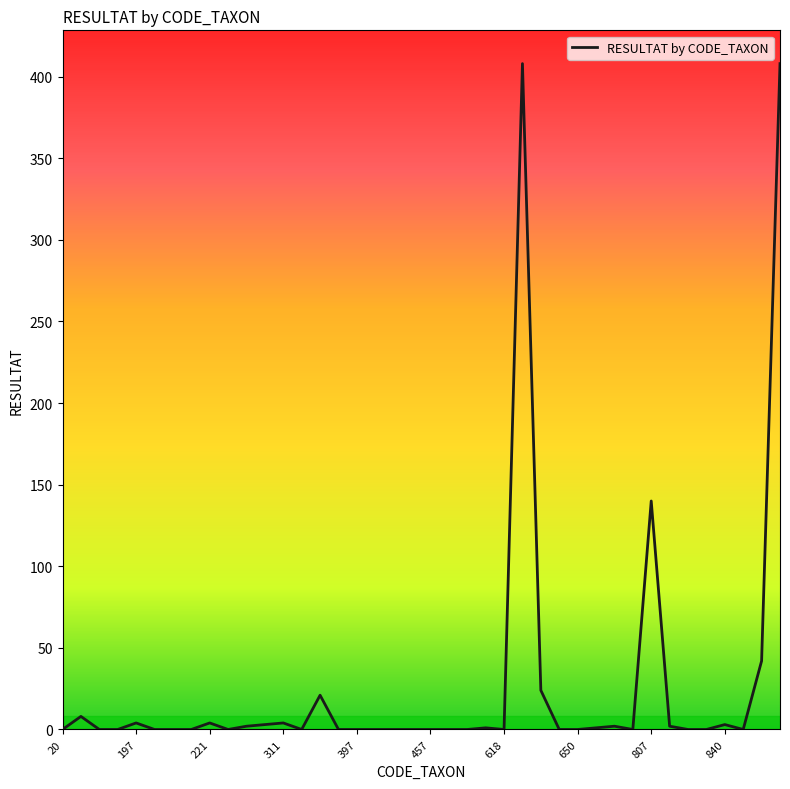

What is the greatest value displayed?

408